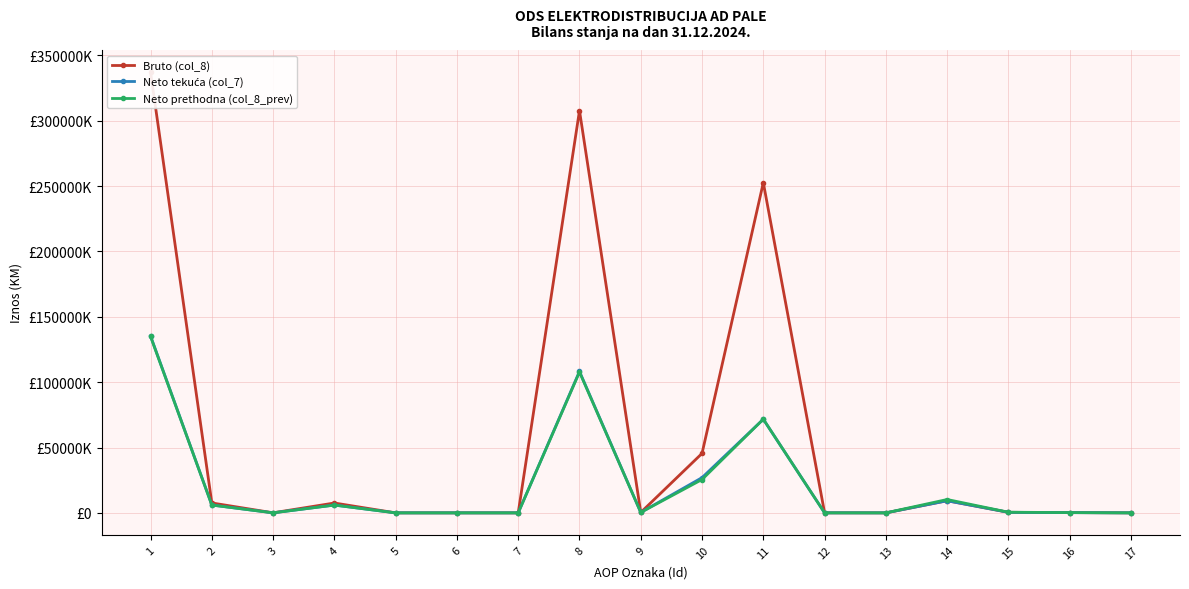

Where is the first local maximum for Bruto (col_8)?

4